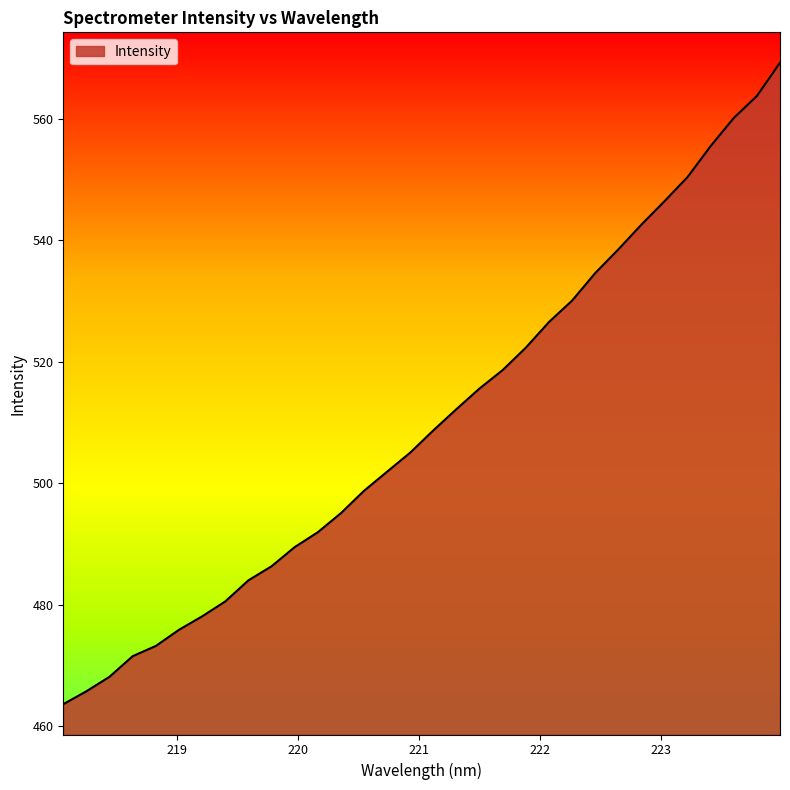

What is the difference between the maximum and minimum values?

105.7